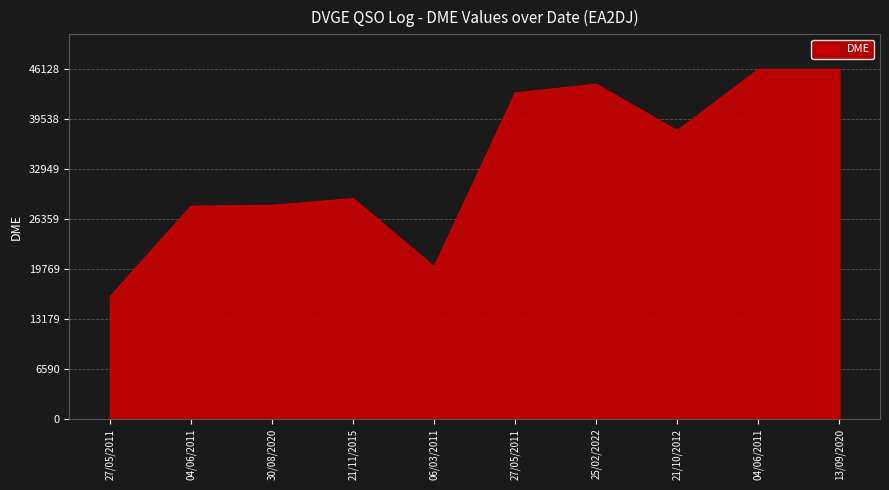

Does the chart display data point markers on the line(s)?

No